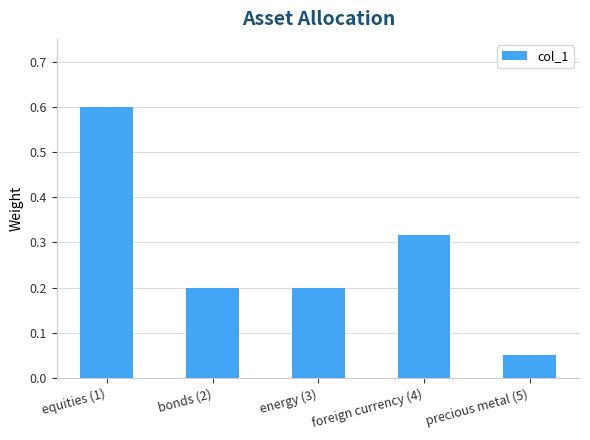

True or false: the data shows 0.6 at equities (1).

True